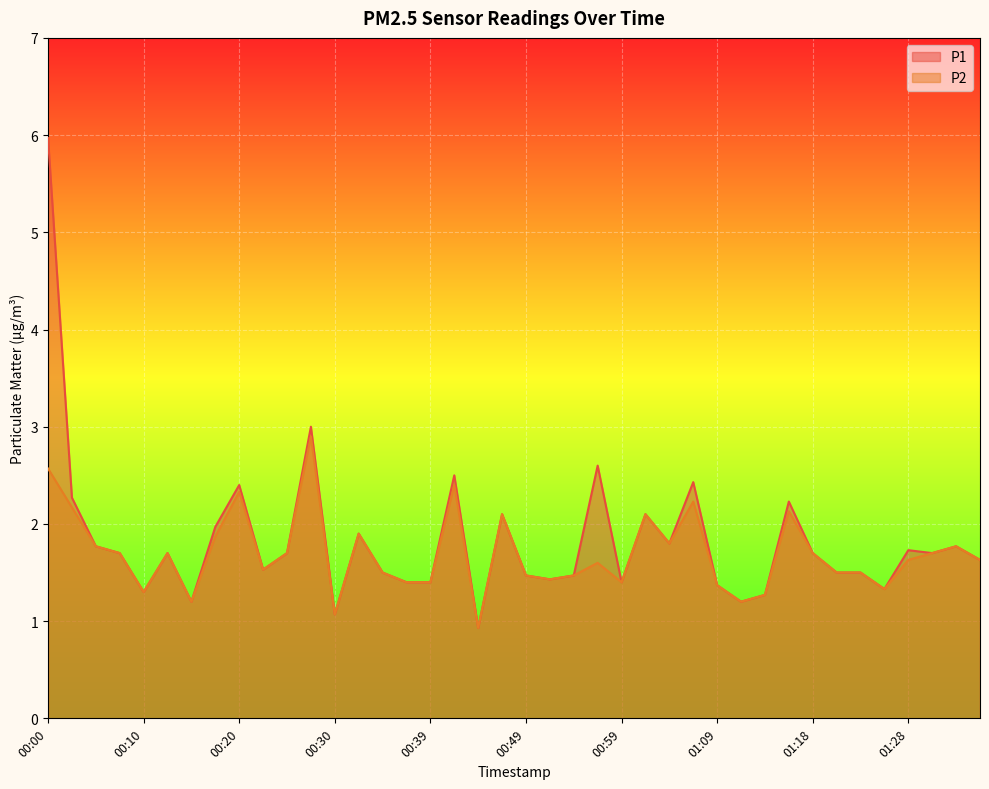

What is the label of the 29th point from the right?

00:27